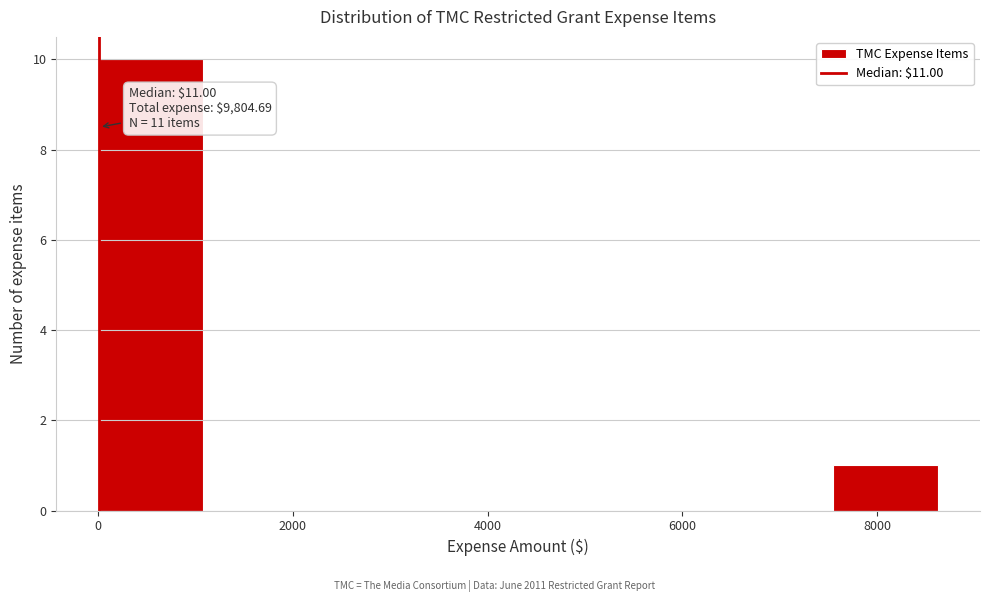

Which range on the x-axis has the tallest bar?

0 to 1000